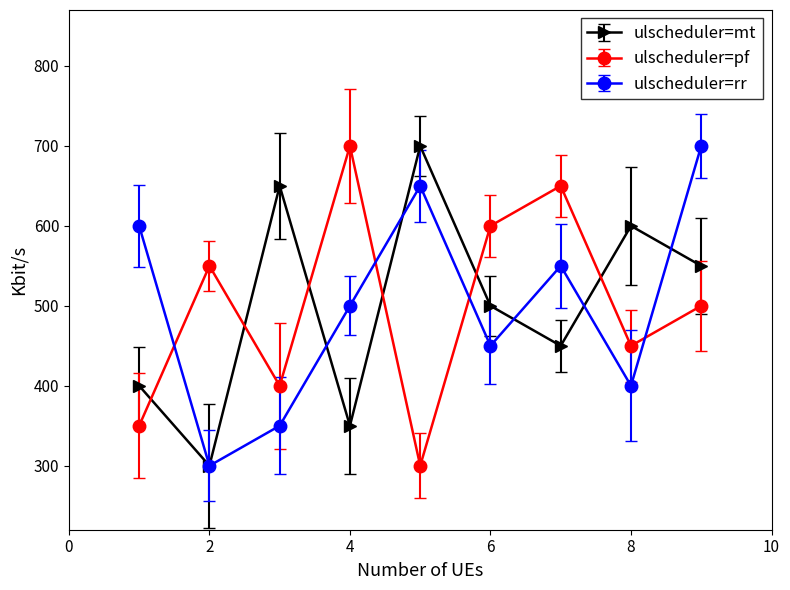

What is the greatest value displayed?

700